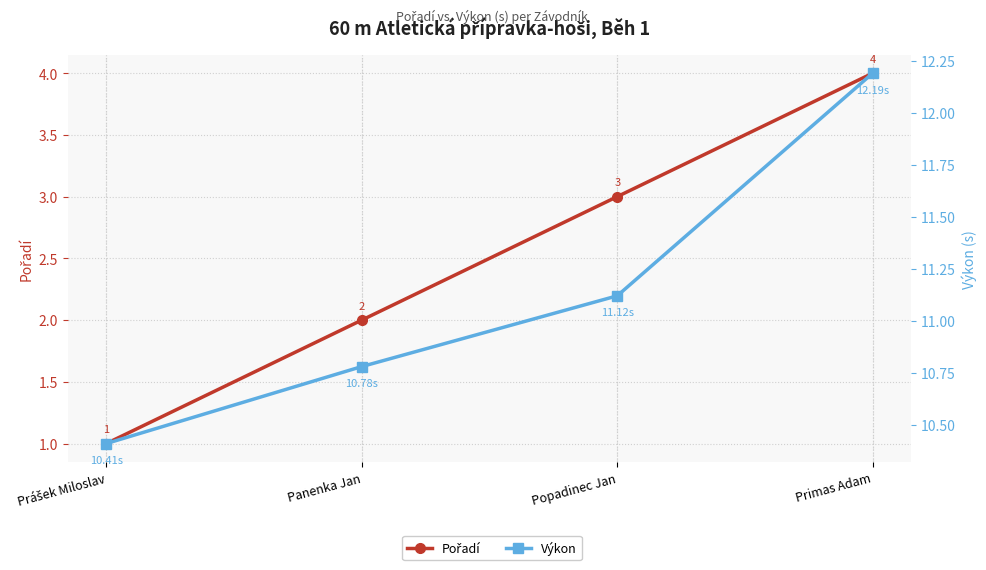

Which series has the largest total across all categories?

Výkon